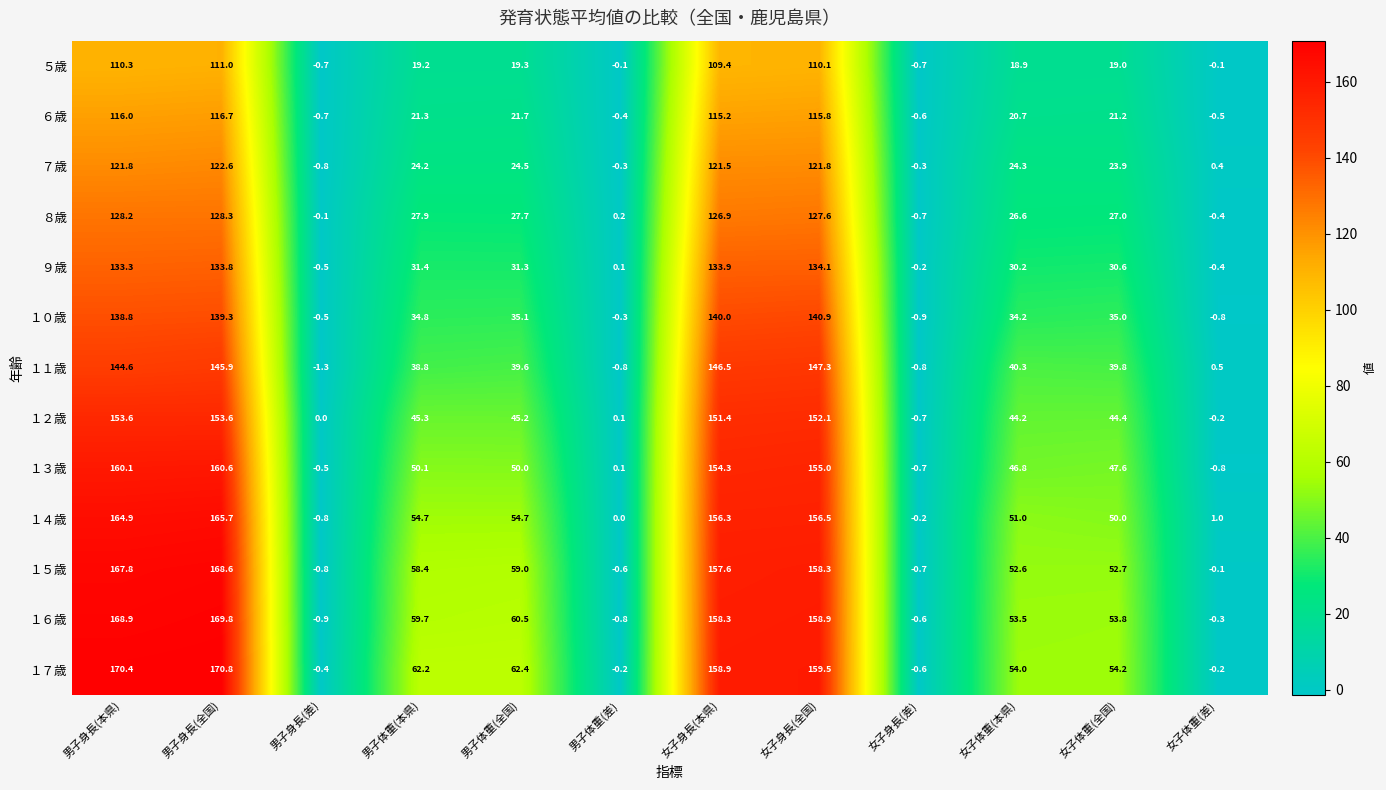

The ５歳 series shows 28.8 at 女子身長(本県). True or false?

False